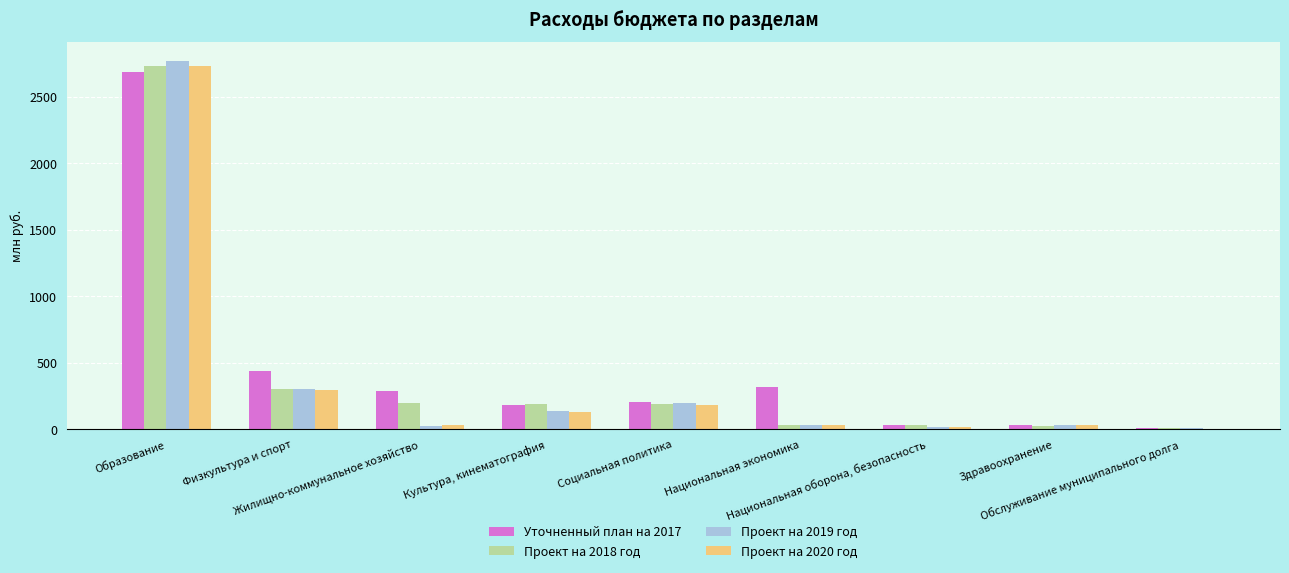

What is the average value of the Проект на 2018 год series?

412.9